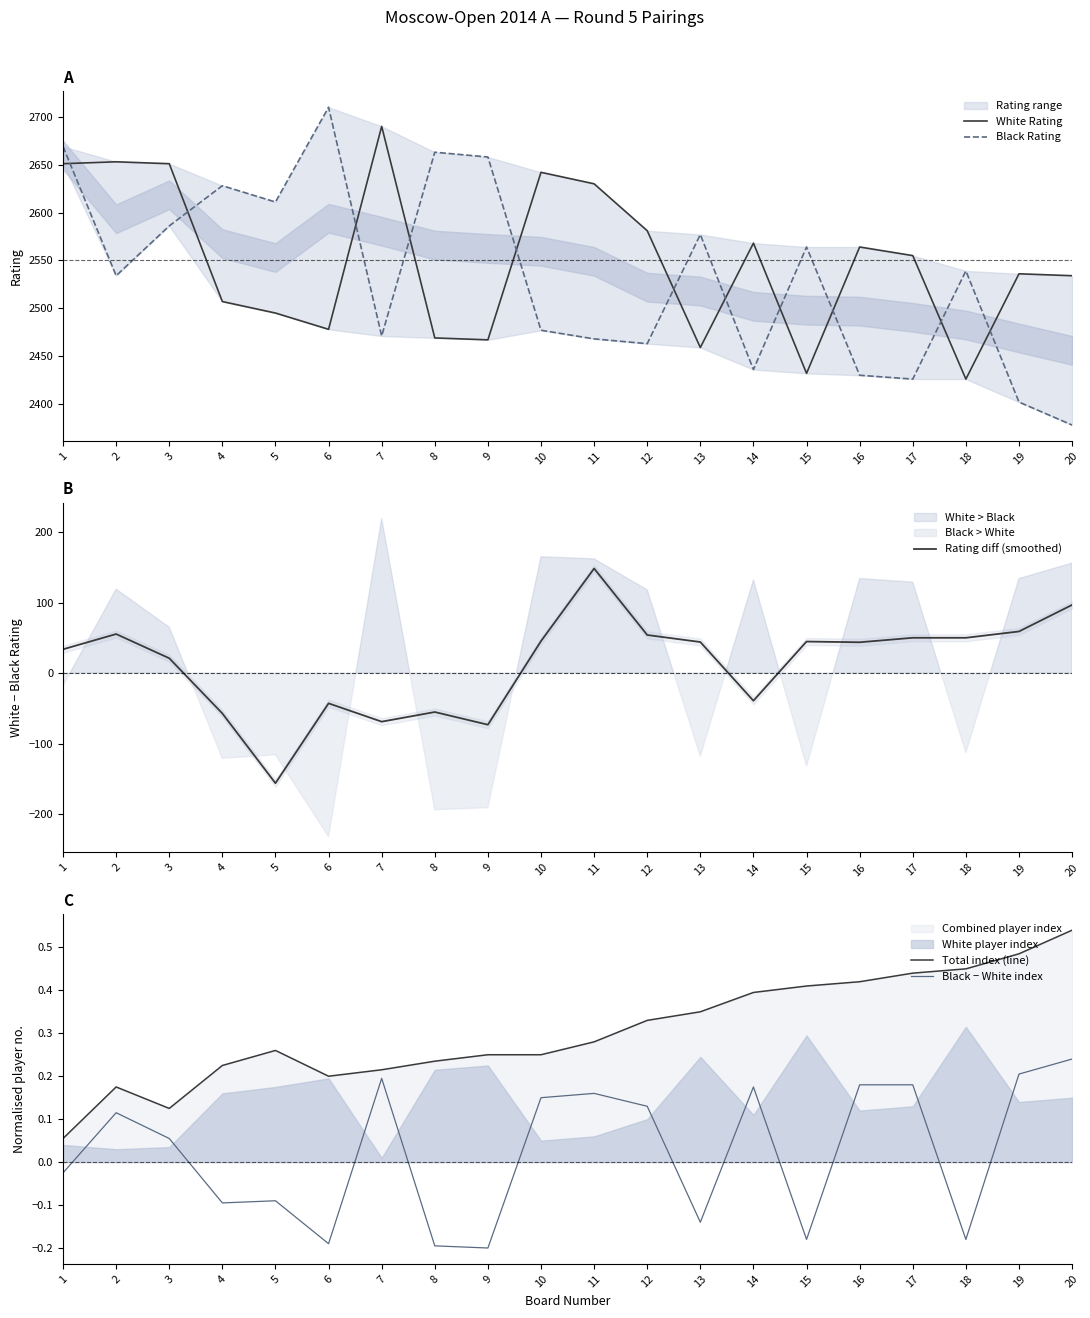

Count the number of categories in the chart.

20